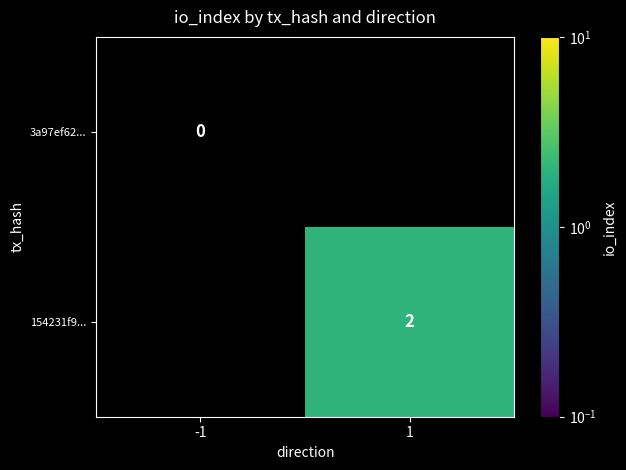

At how many categories does at least one series exceed 0?

1